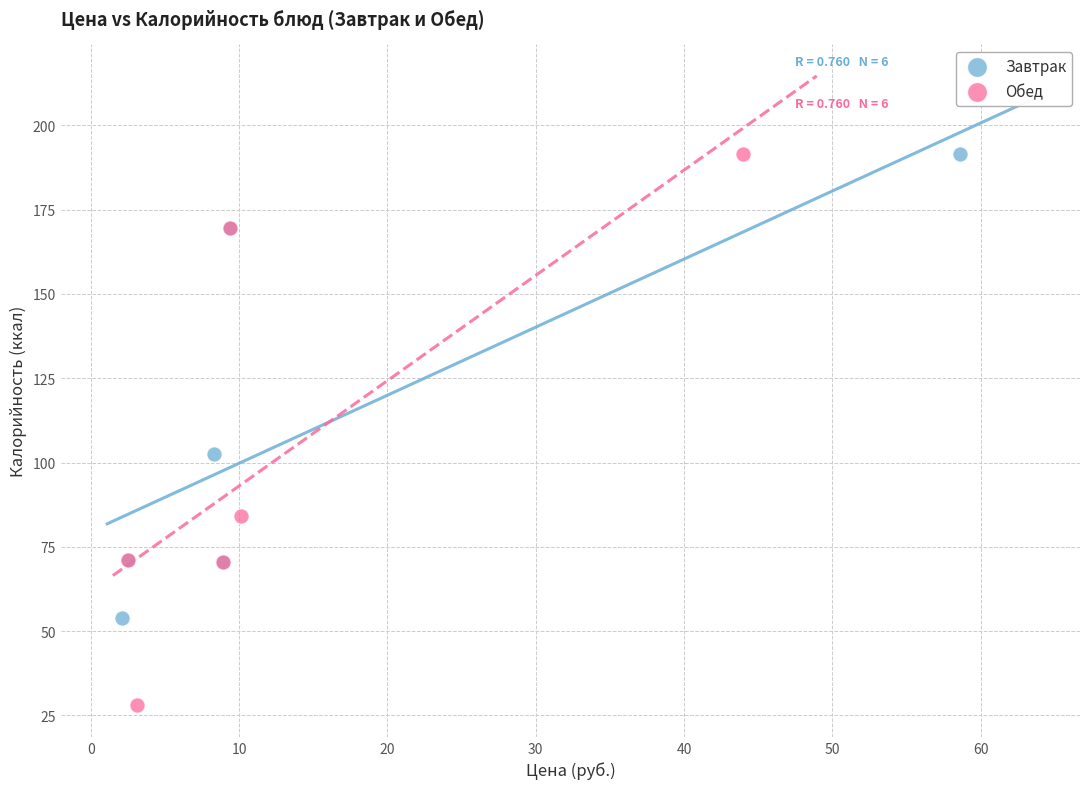

Which series contains the lowest Y value?

Обед